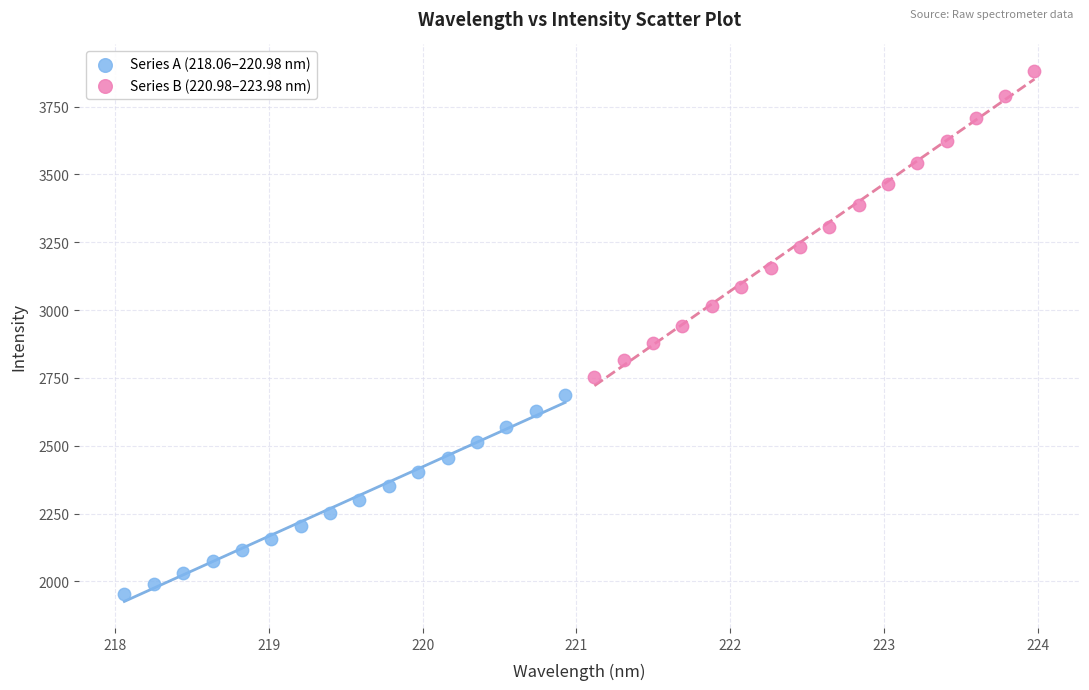

Which series contains the lowest Y value?

Series A (218.06–220.98 nm)